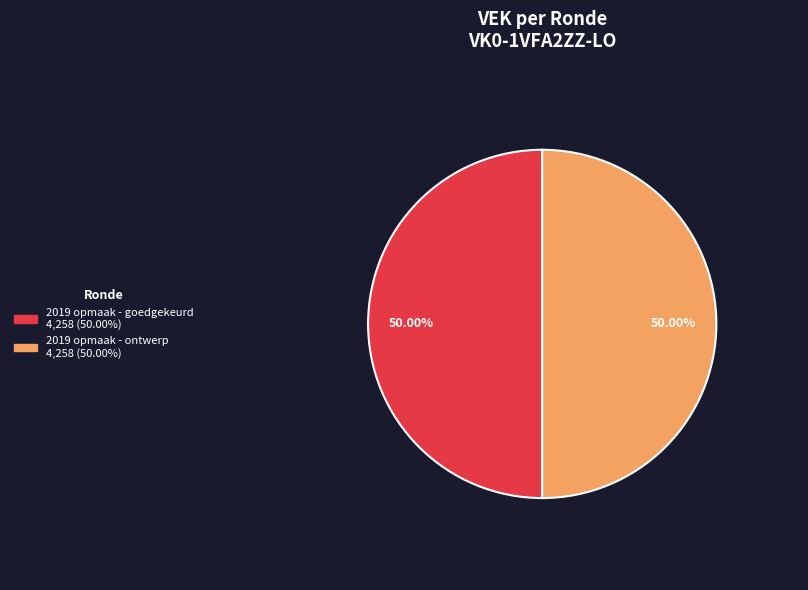

Which category has the biggest portion of the pie?

2019 opmaak - goedgekeurd